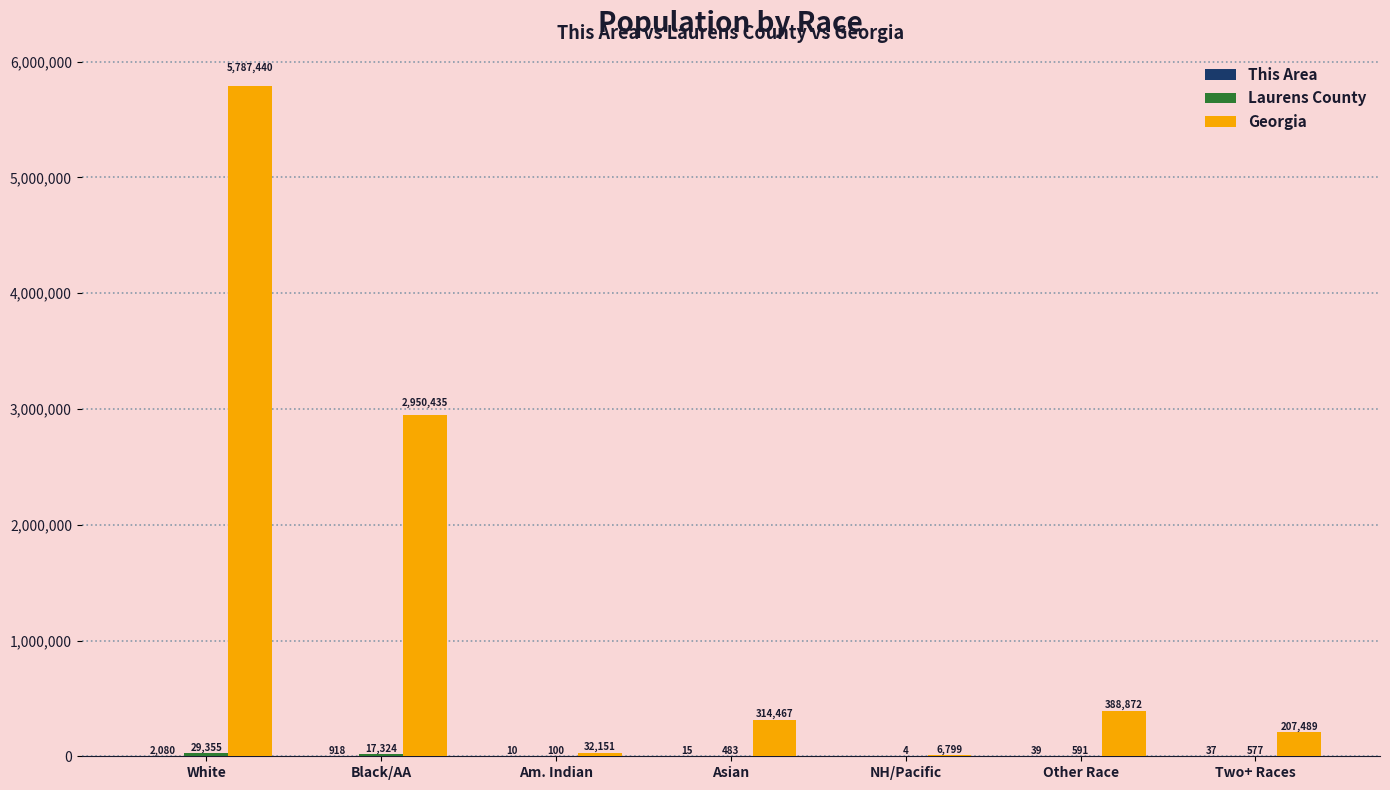

What is the total value across all series at Asian?

314965